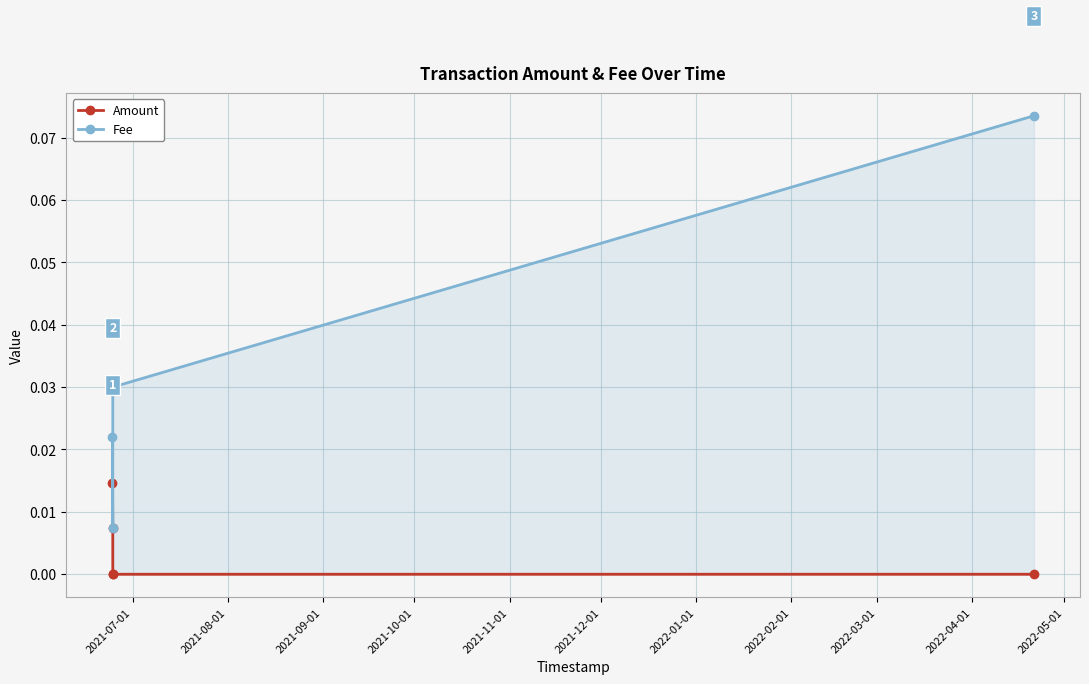

List the series in order of their peak value, highest first.

Fee, Amount